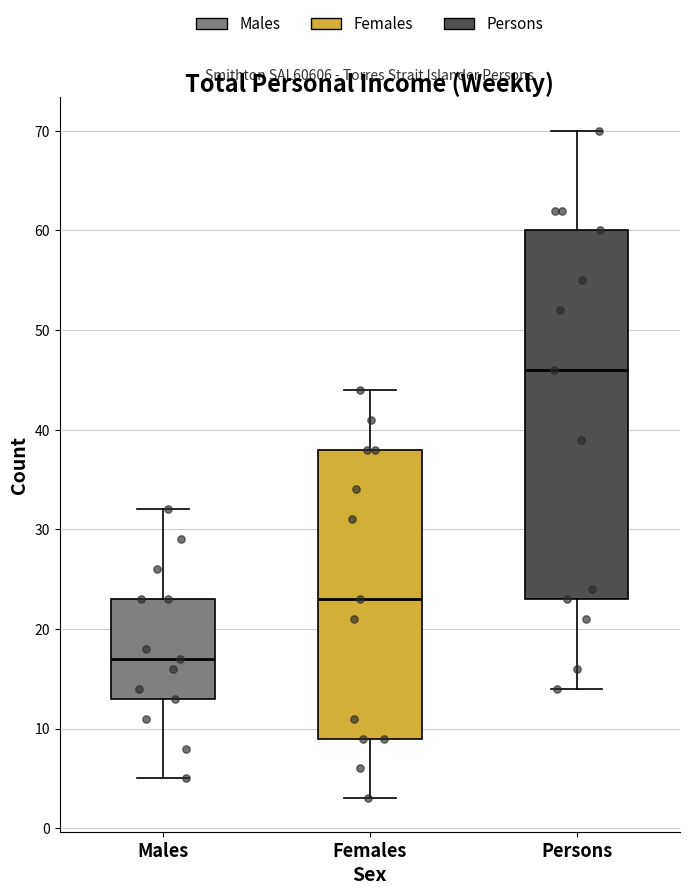

Which box is the tallest, from its lower edge to its upper edge?

Persons